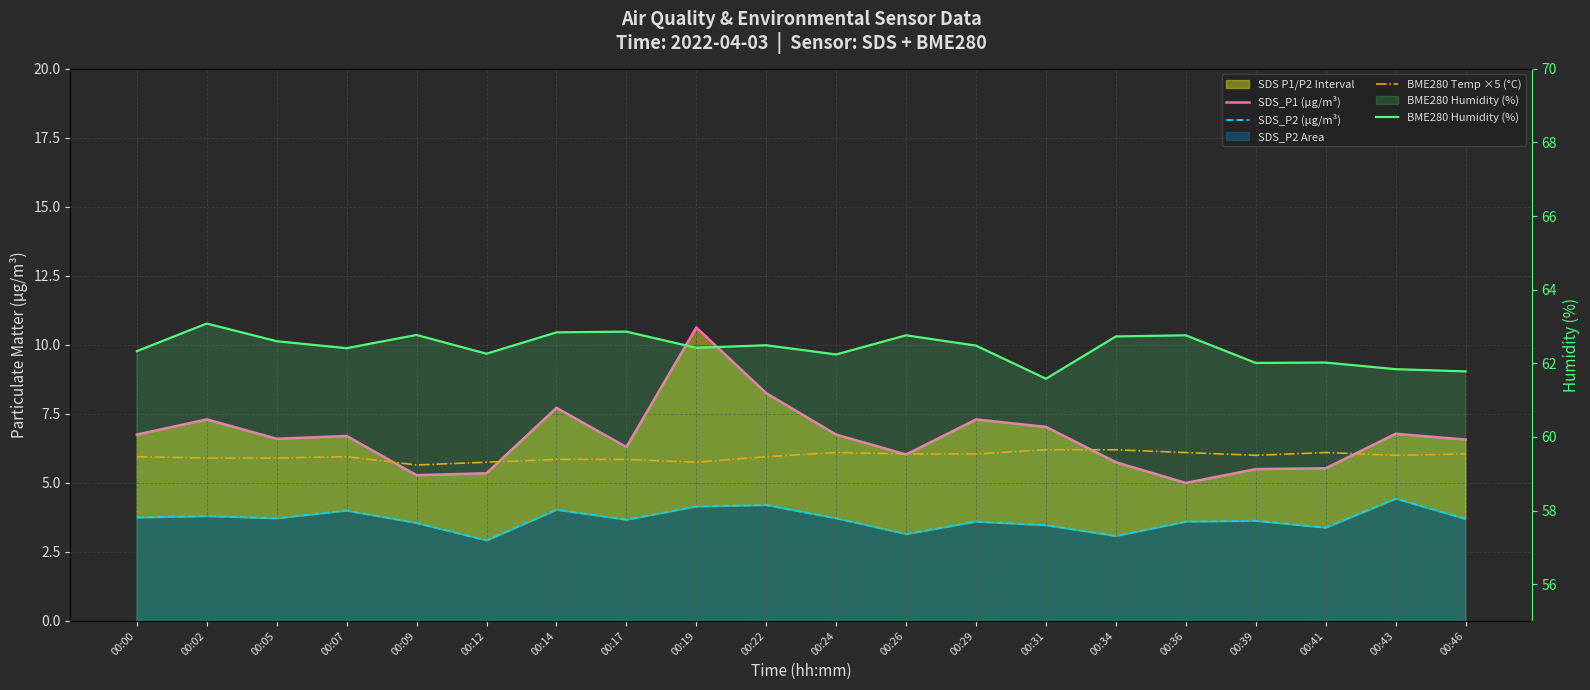

Which series has the largest range (max minus min)?

SDS_P1 (µg/m³)